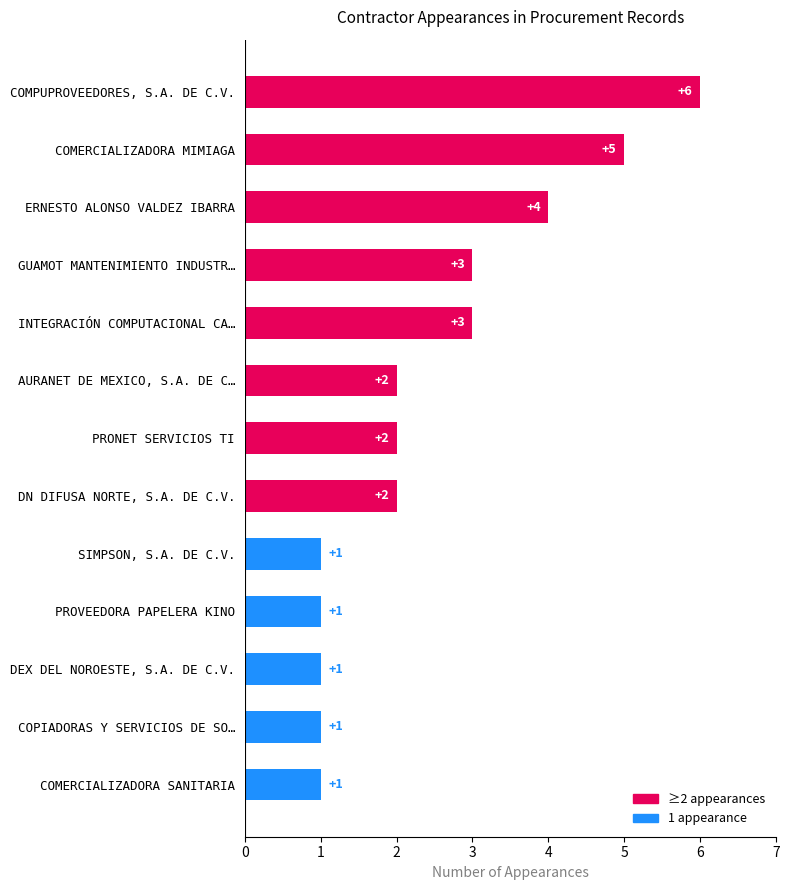

What is the sum of the values at COMPUPROVEEDORES, S.A. DE C.V. and COPIADORAS Y SERVICIOS DE SO…?

7